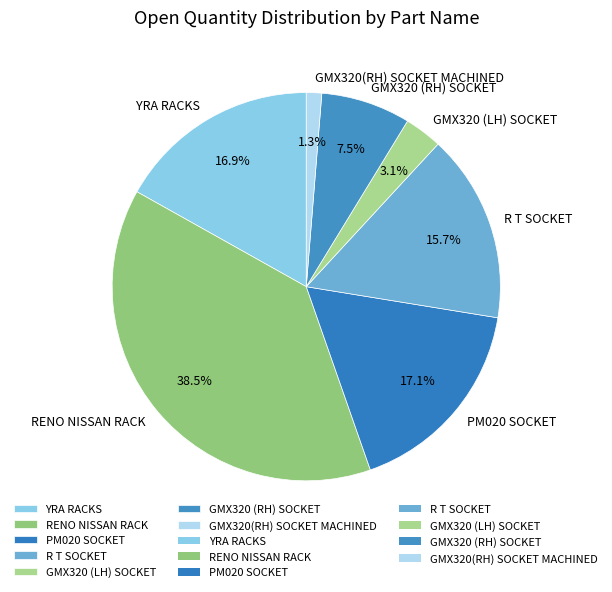

The GMX320 (LH) SOCKET slice represents 3% of the pie. True or false?

True